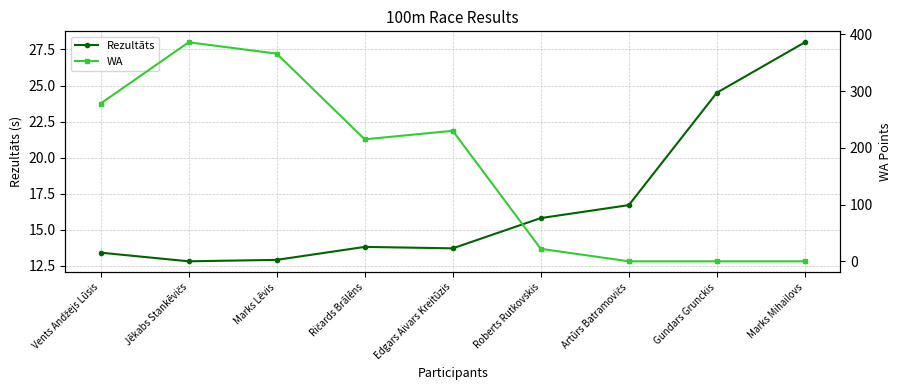

At which label does Rezultāts reach its minimum?

Jēkabs Stankēvičs